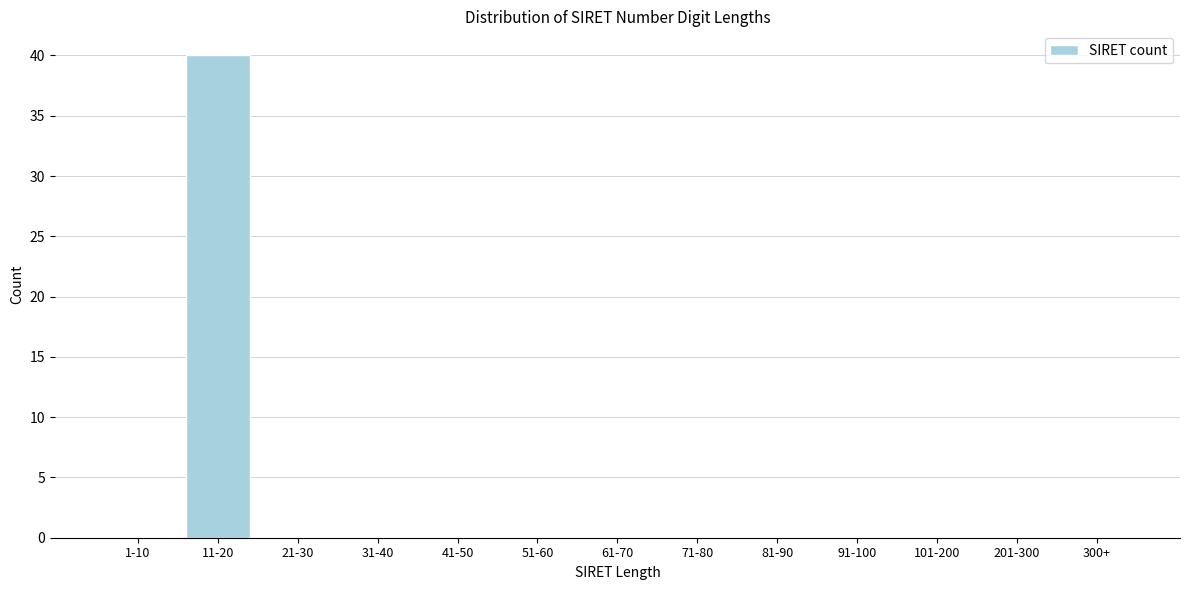

Reading left to right, extract all data points from this chart.

1-10=0	11-20=40	21-30=0	31-40=0	41-50=0	51-60=0	61-70=0	71-80=0	81-90=0	91-100=0	101-200=0	201-300=0	300+=0